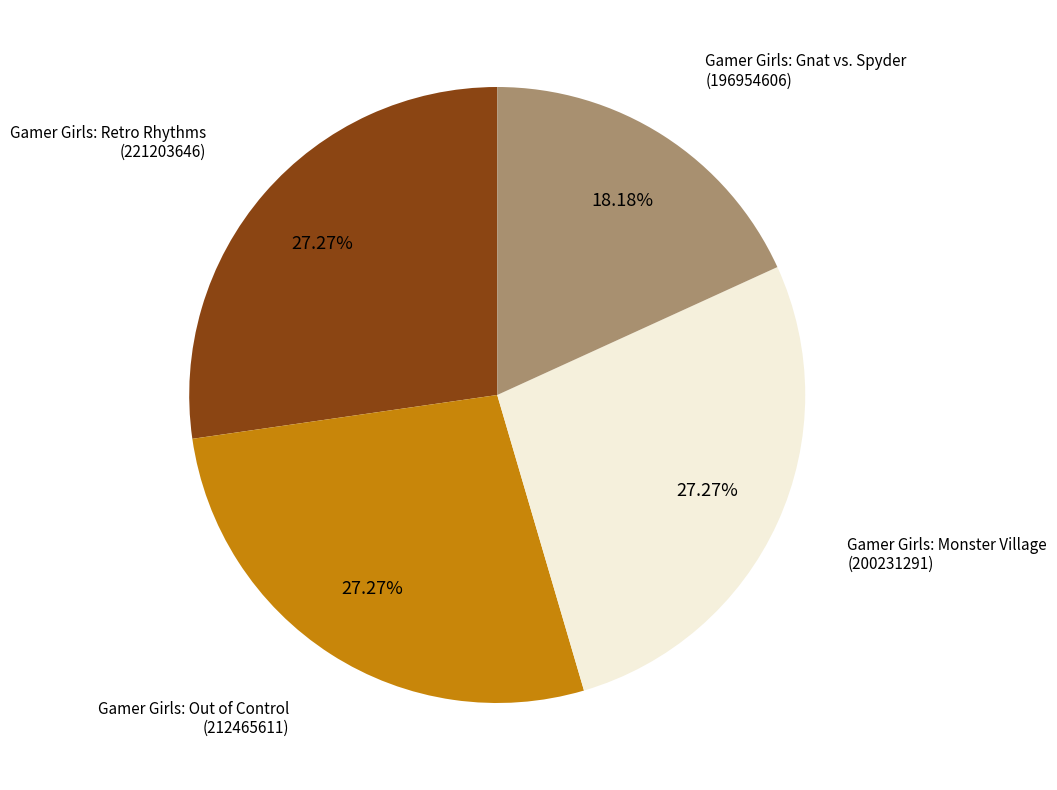

Count the number of slices in the pie.

4